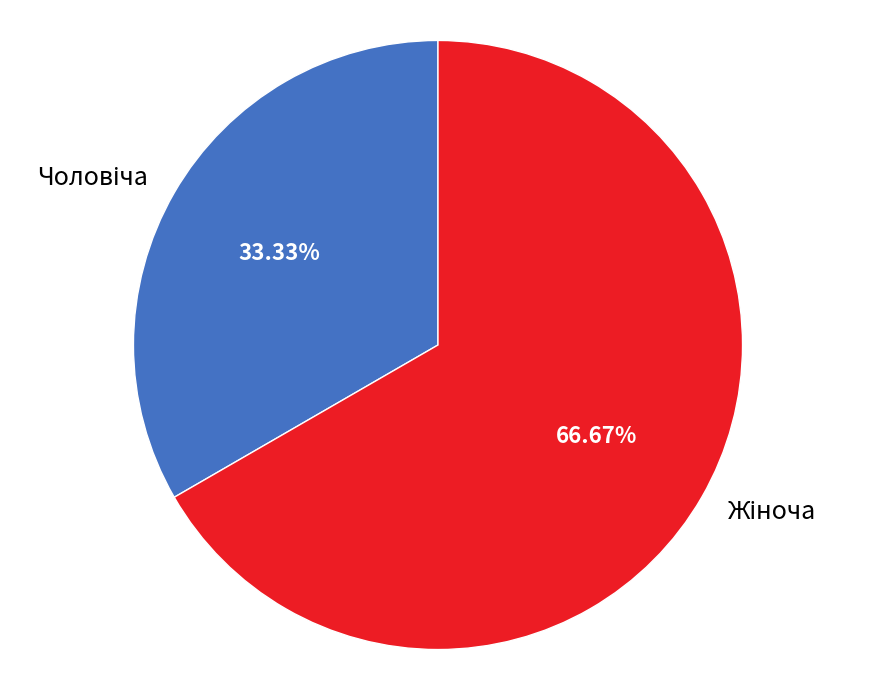

Is there any slice that represents more than half of the pie?

Yes